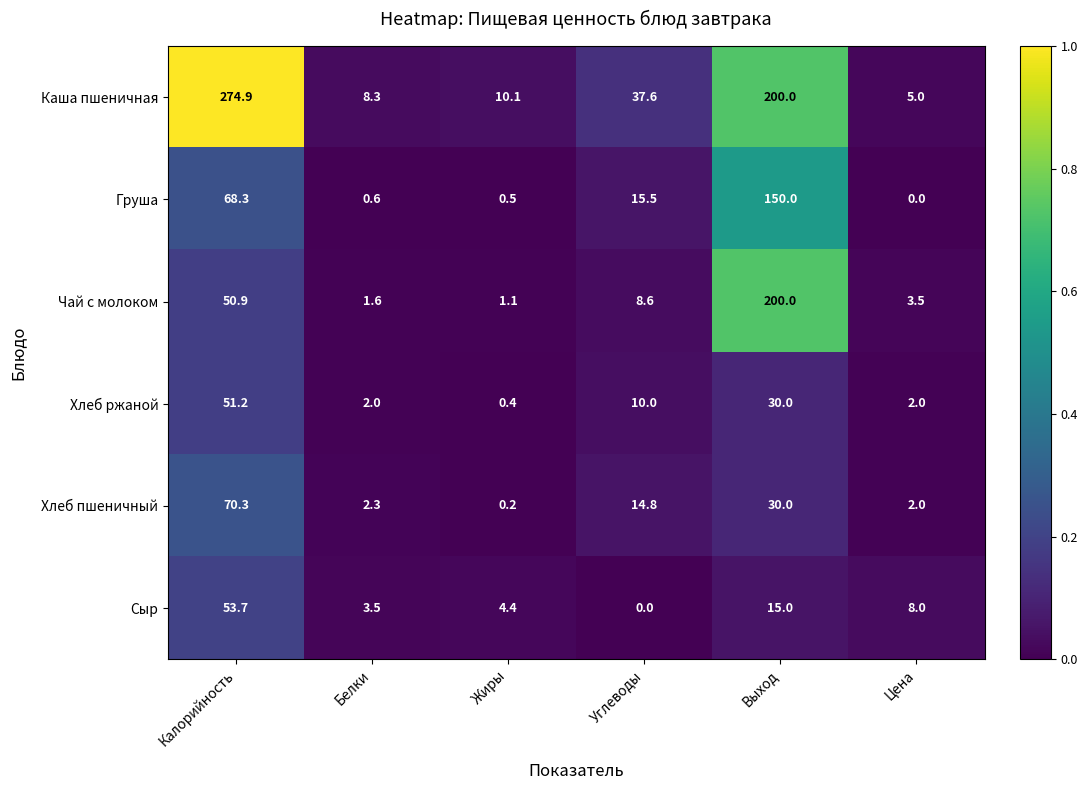

What is the spread (max minus min) of values at Углеводы?

37.6